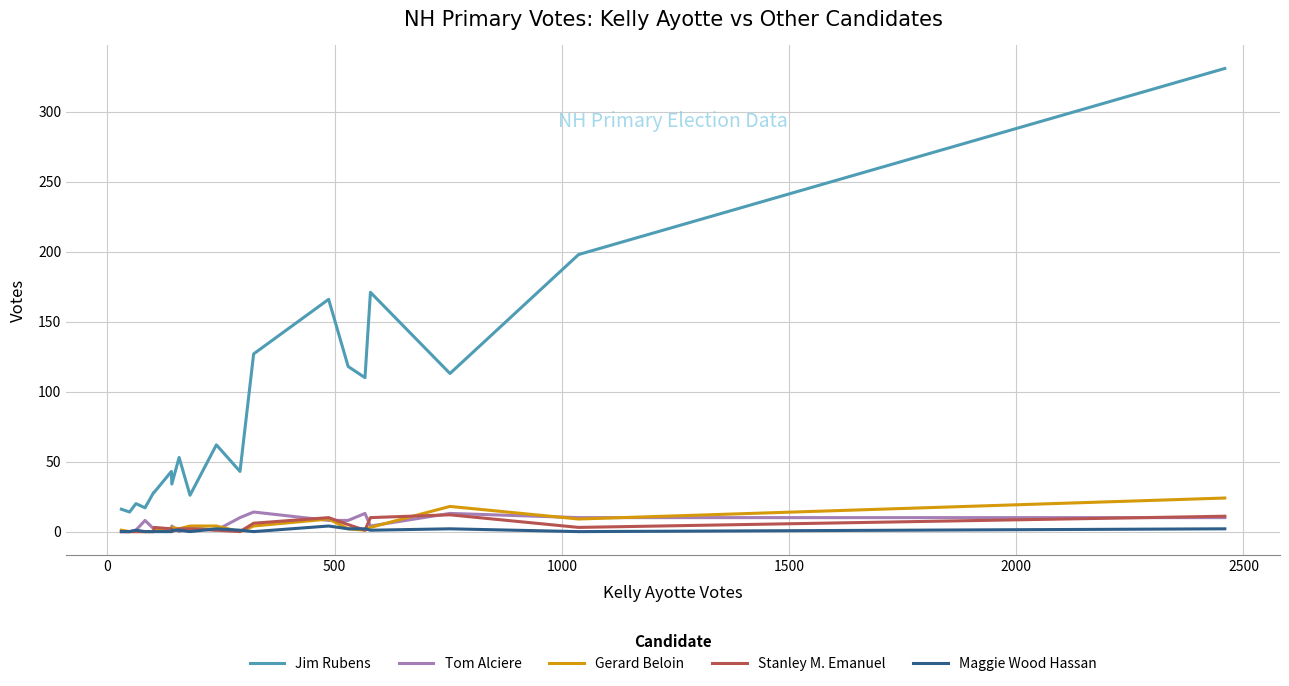

Which series has the largest range (max minus min)?

Jim Rubens